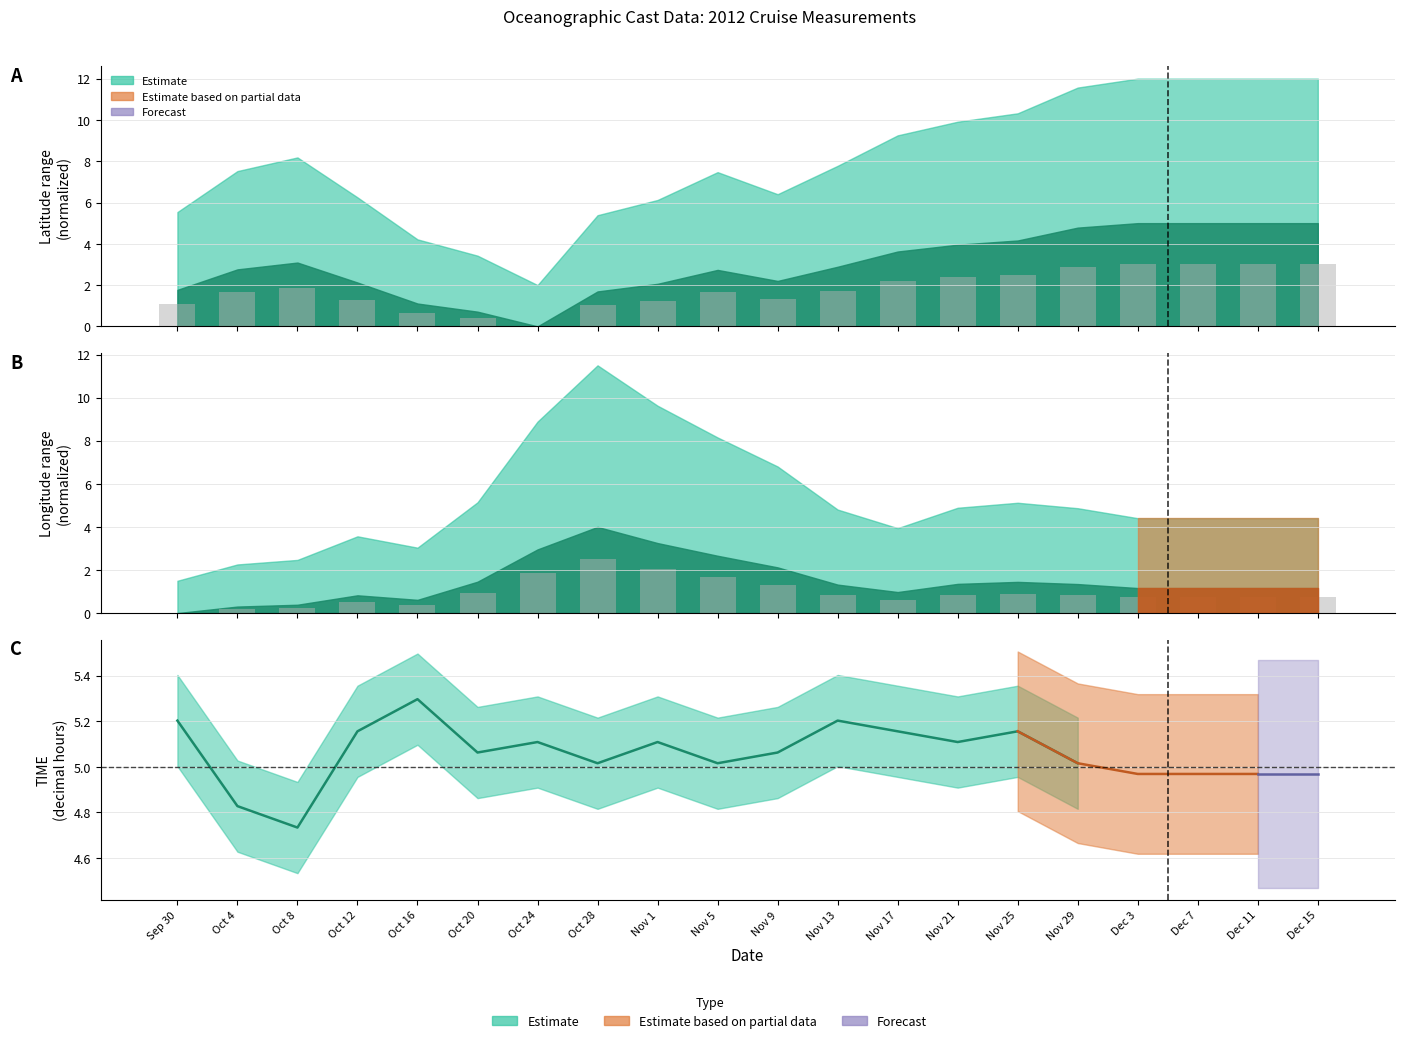

True or false: the data shows 5.2 at Nov 13.

True